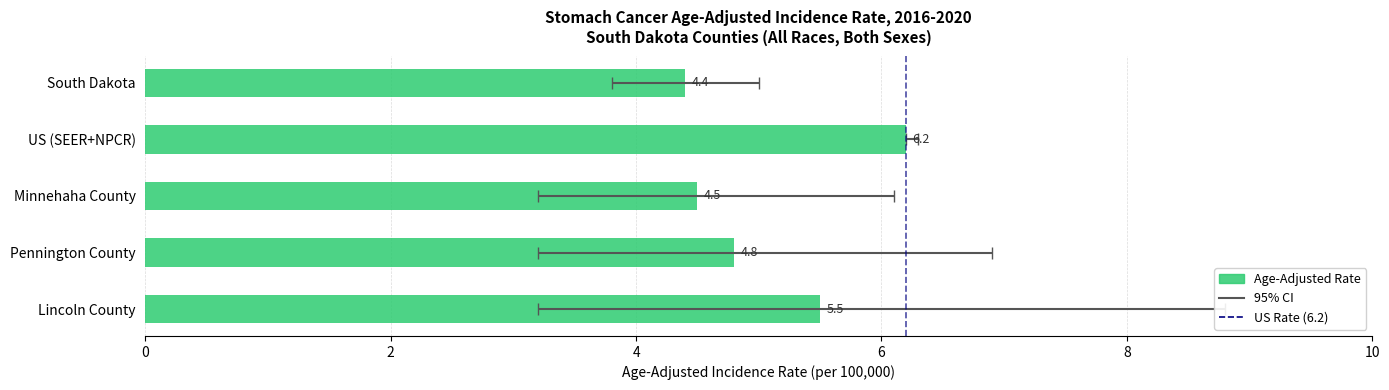

Rank the series at Pennington County from lowest to highest value.

Lower 95% CI, Age-Adjusted Rate, Upper 95% CI